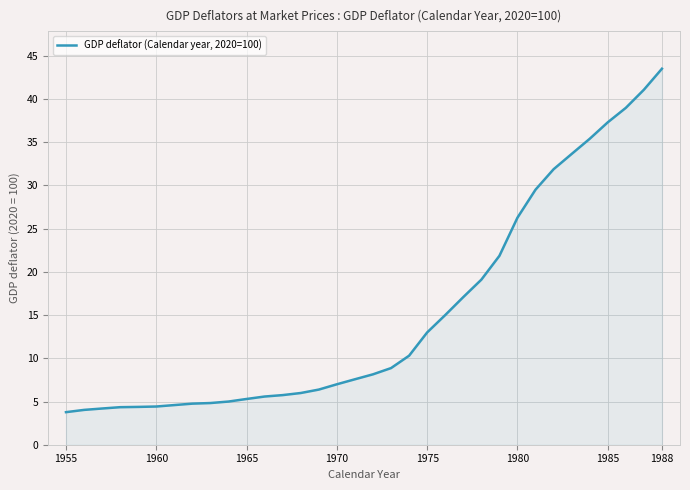

What is the average value?

15.3